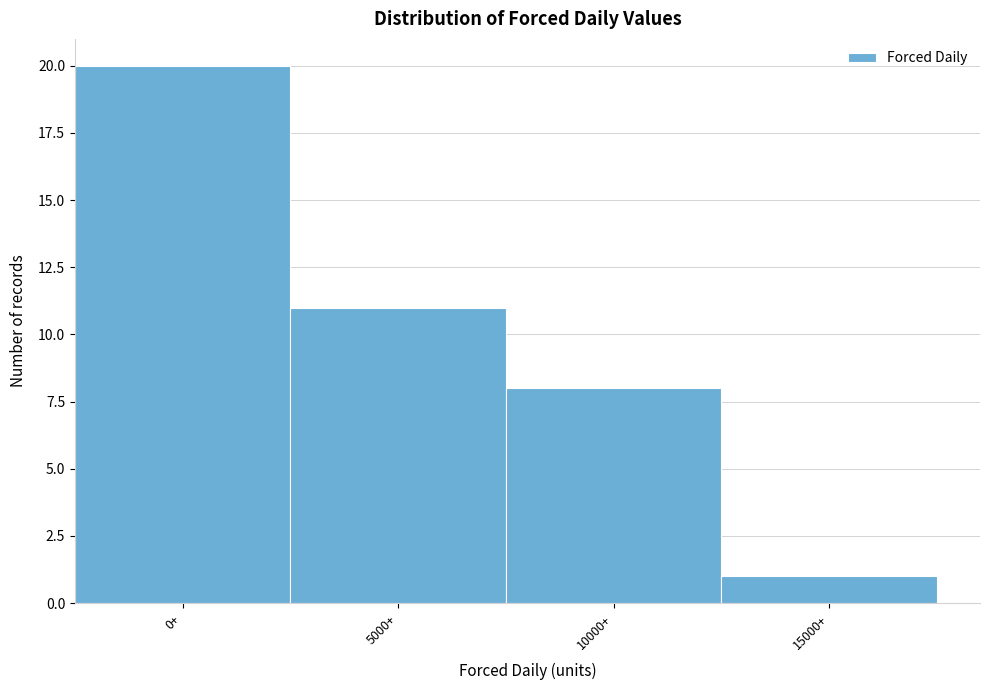

Reading left to right, extract all data points from this chart.

20	11	8	1